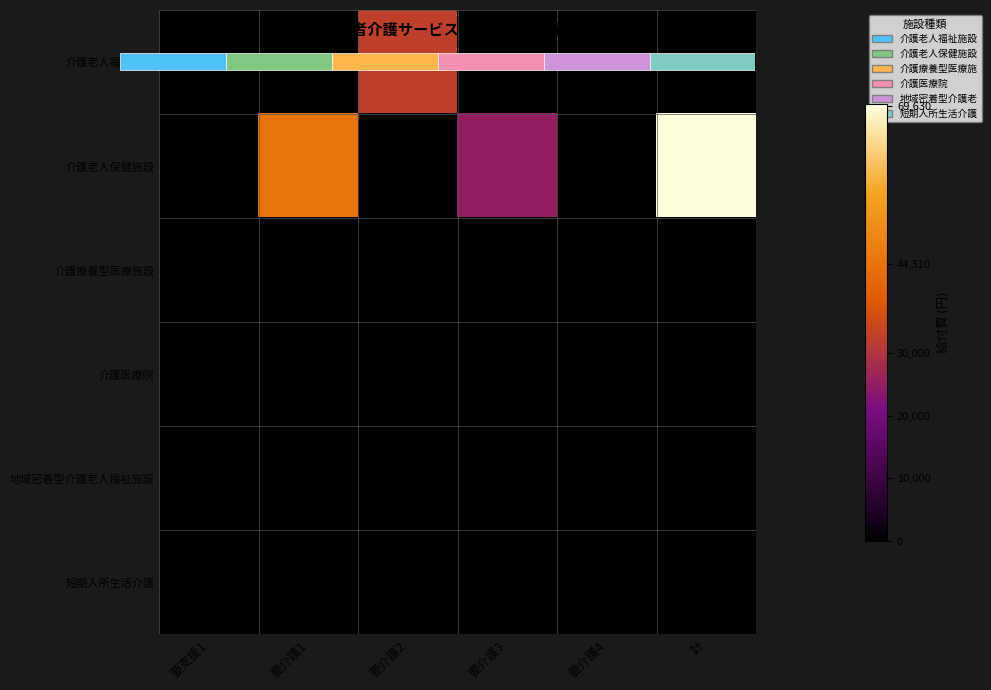

Rank the series by their maximum value, from lowest to highest.

介護療養型医療施設, 介護医療院, 地域密着型介護老人福祉施設, 短期入所生活介護, 介護老人福祉施設, 介護老人保健施設